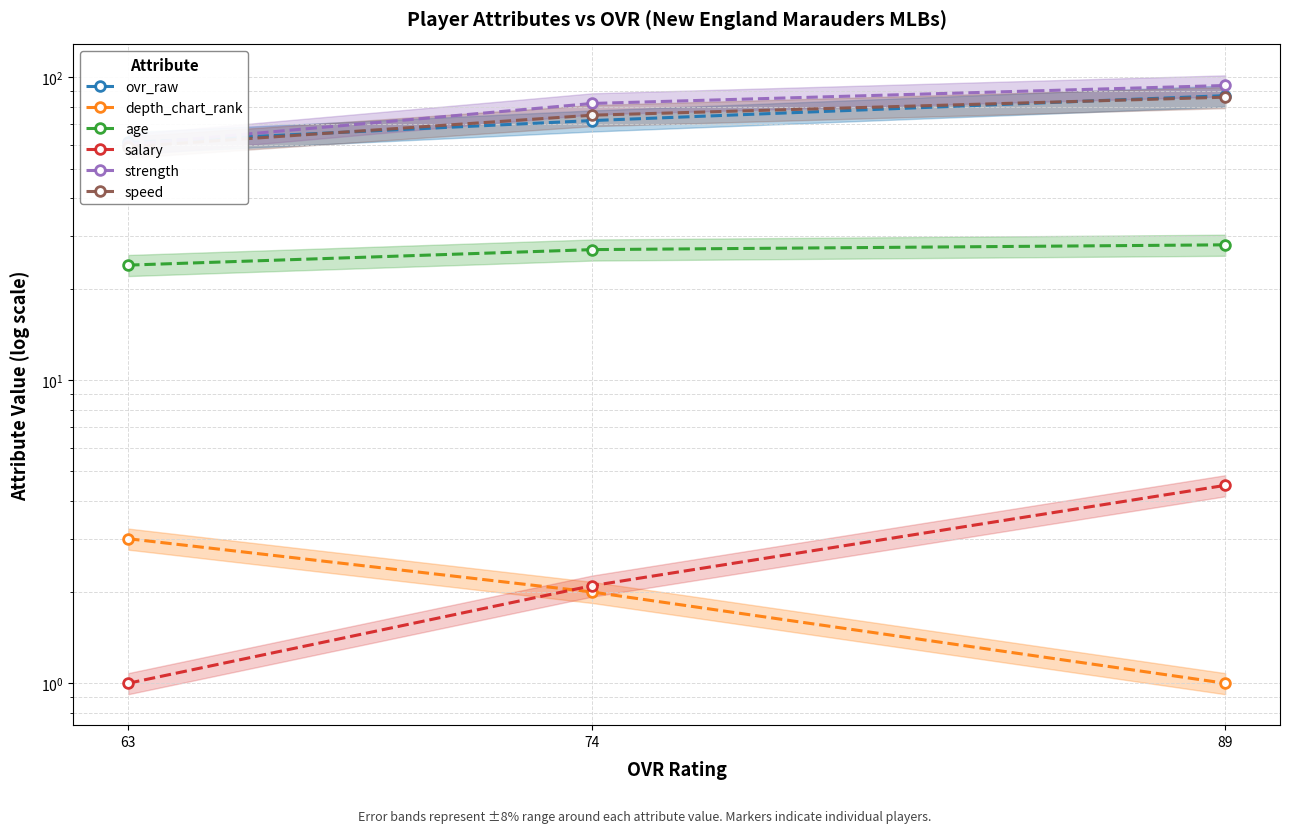

What is the sum of the salary values at 63 and 89?

5.5